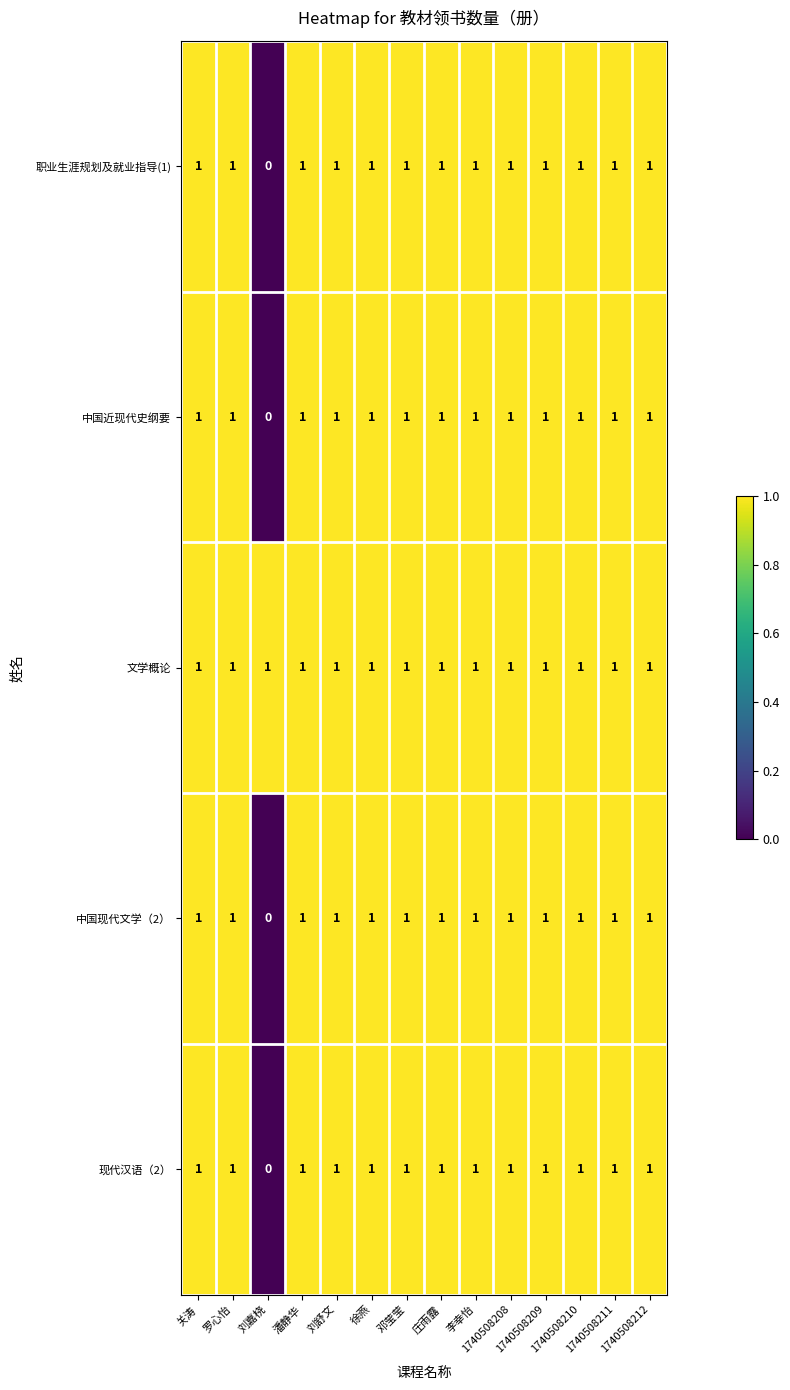

How many 职业生涯规划及就业指导(1) values are between 1 and 2?

13